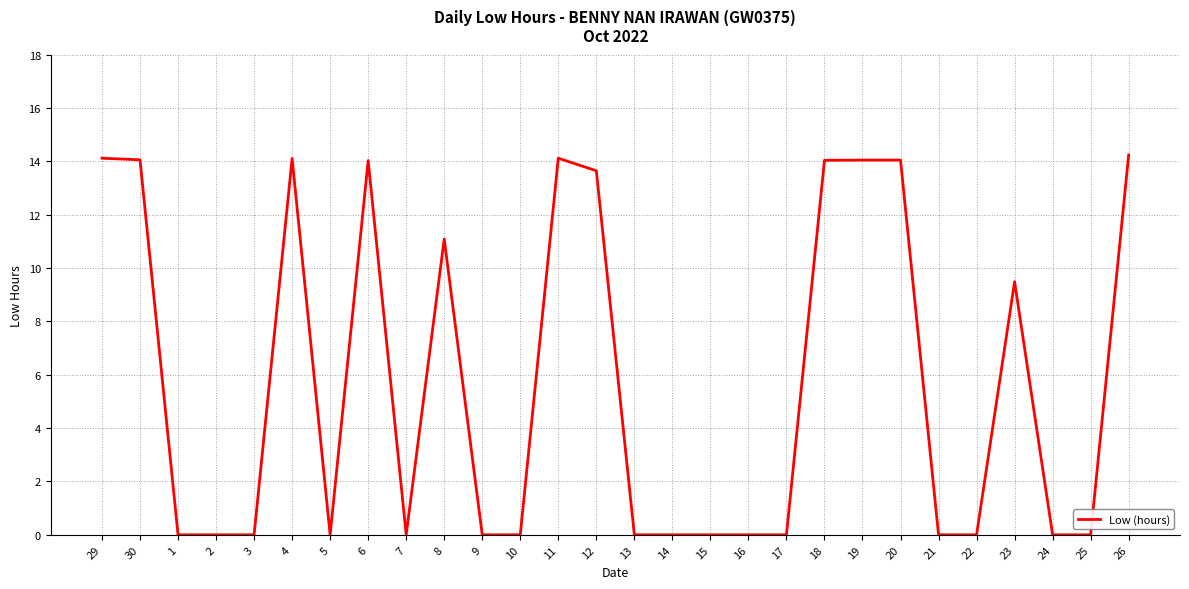

Is this an area chart (filled region under the line)?

No